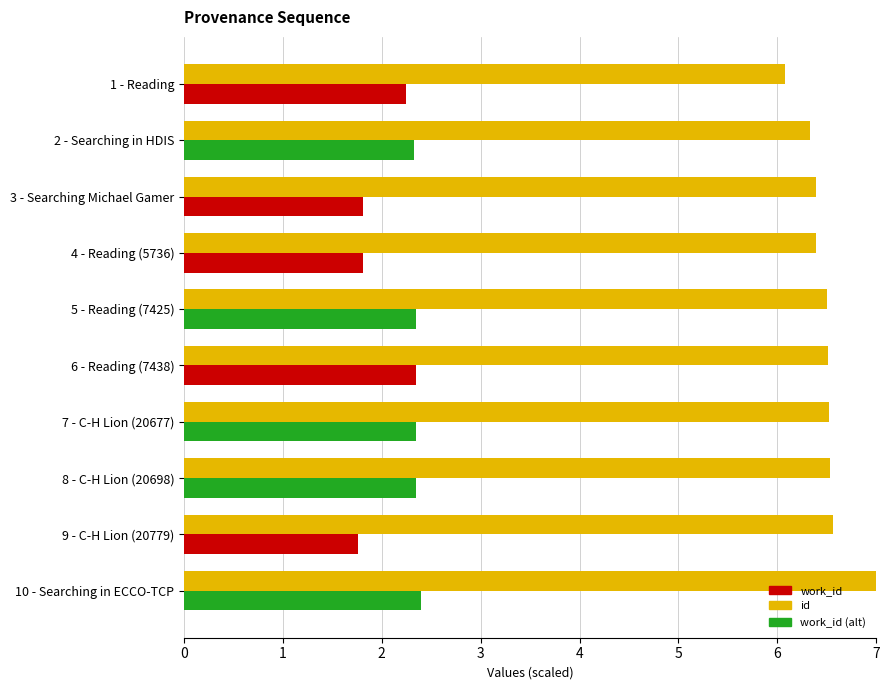

What is the difference between the highest and lowest values at 10 - Searching in ECCO-TCP?

4.6